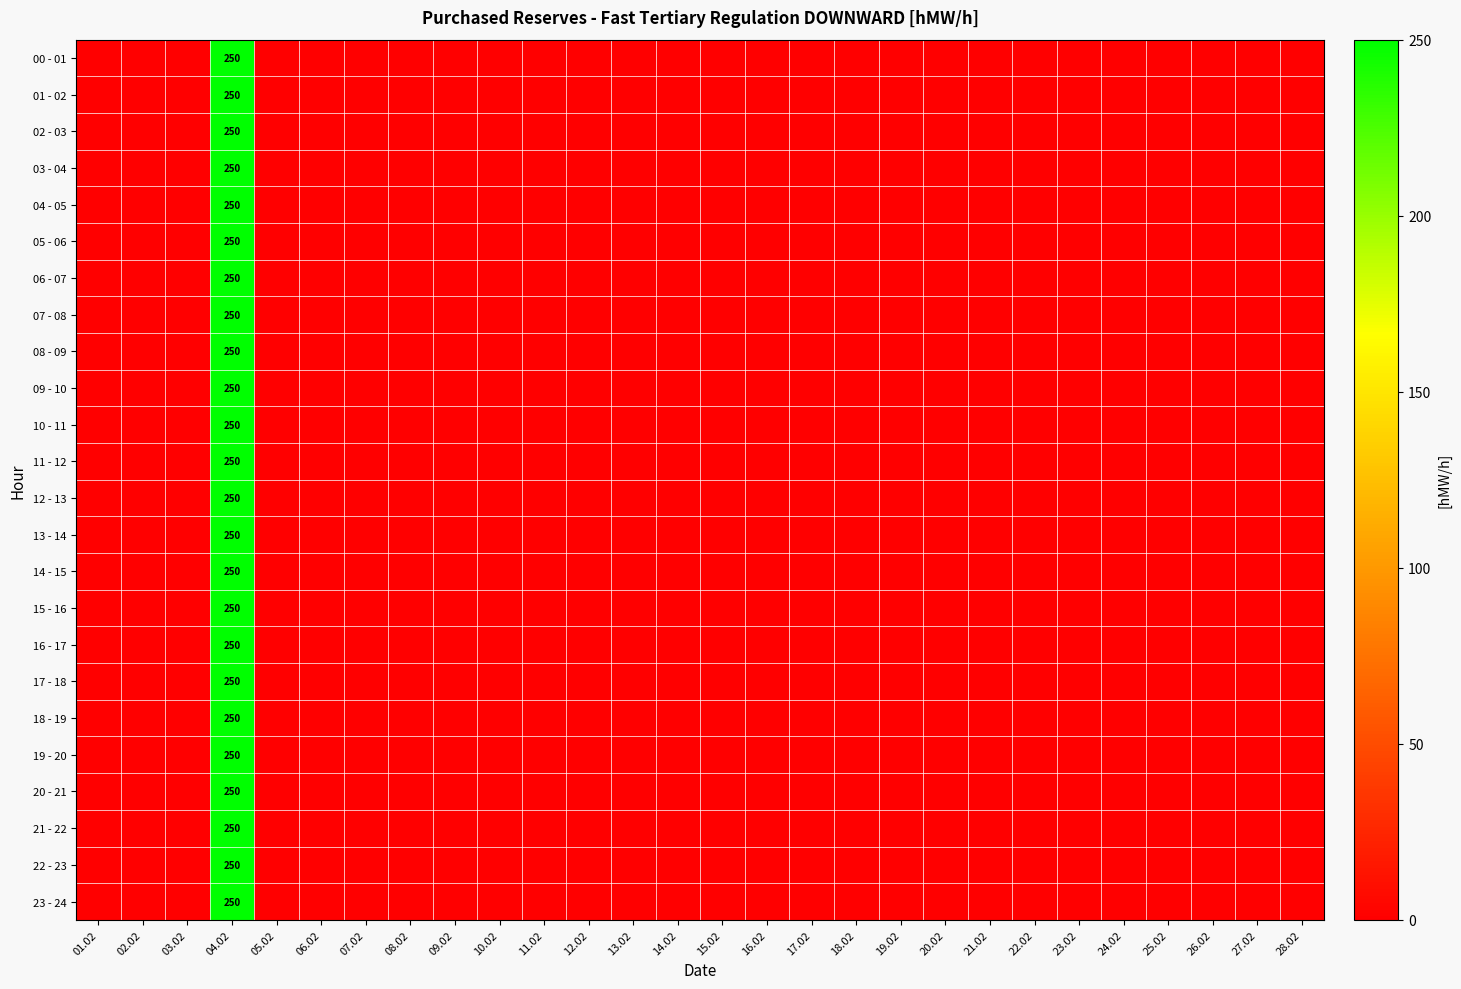

How many data points in 01 - 02 are above 0?

1